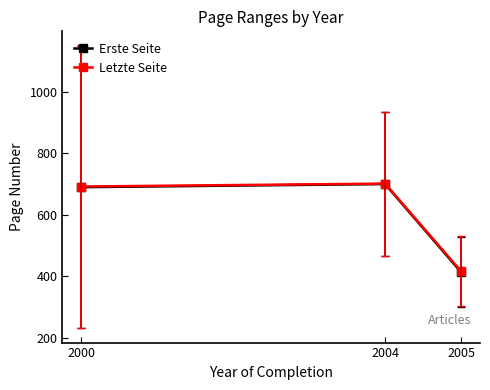

Reading right to left, extract all data points from this chart.

Erste Seite: 414.0	700.5	690.3
Letzte Seite: 417.0	702.0	692.5